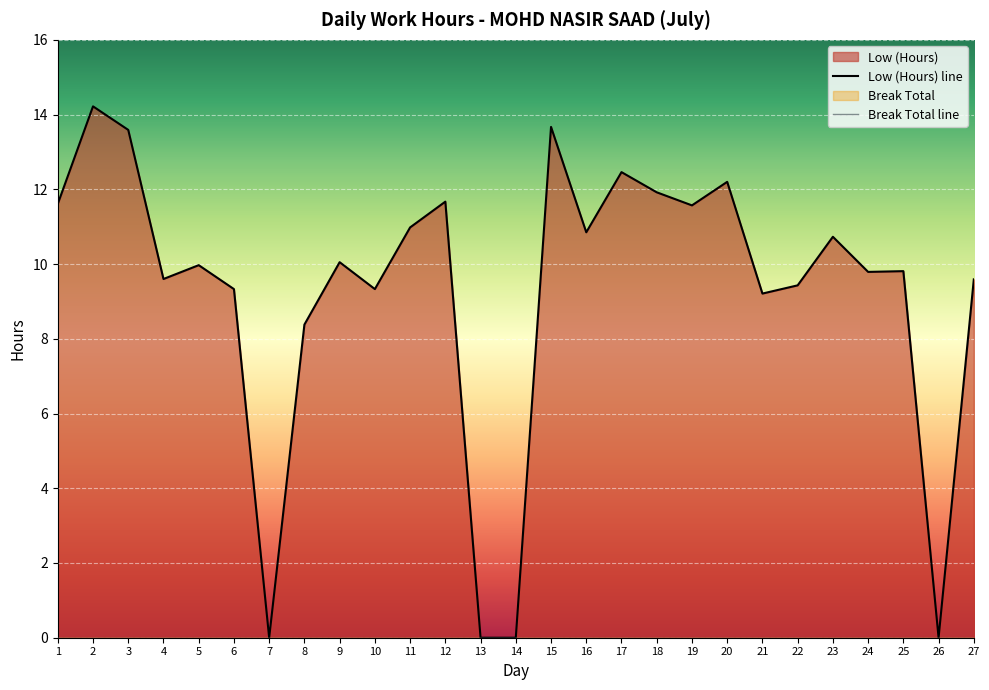

Reading right to left, what are all the values shown in this chart?

9.6	0.0	9.8	9.8	10.7	9.4	9.2	12.2	11.6	11.9	12.5	10.8	13.7	0.0	0.0	11.7	11.0	9.3	10.1	8.4	0.0	9.3	10.0	9.6	13.6	14.2	11.6